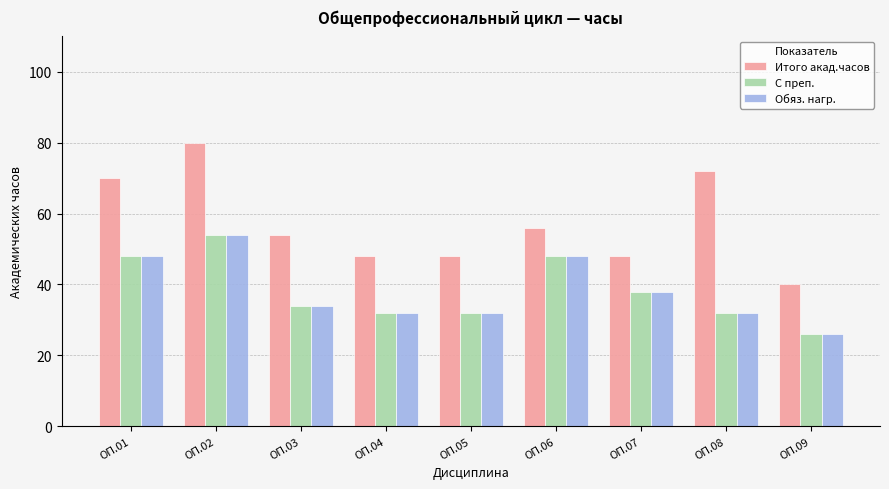

What is the value of the Обяз. нагр. bar at the 6th from the left?

48